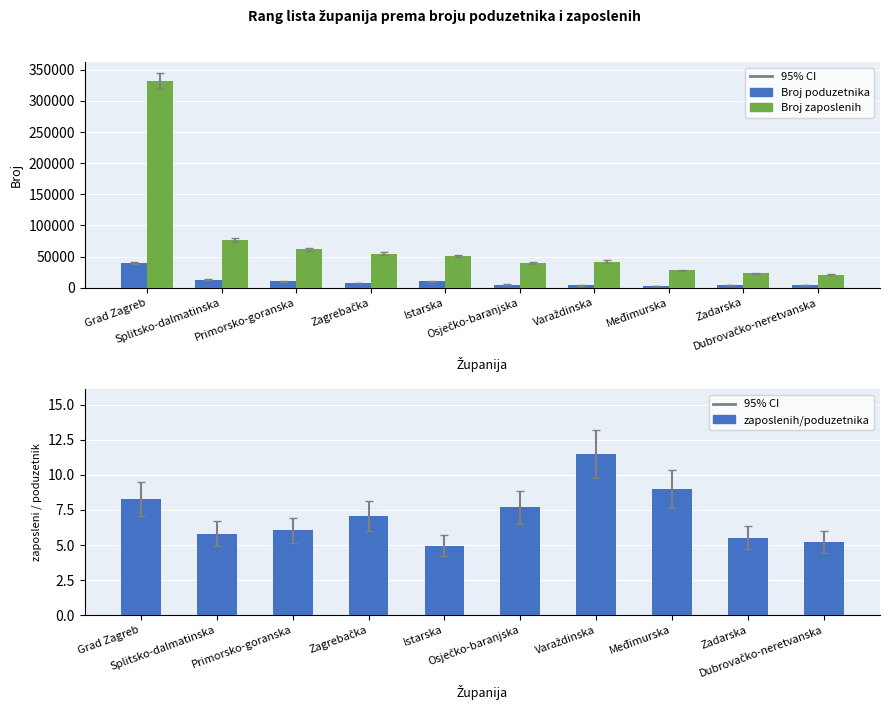

Reading left to right, what are all the values shown in this chart?

Broj poduzetnika: Grad Zagreb=40120.0	Splitsko-dalmatinska=13211.0	Primorsko-goranska=10189.0	Zagrebačka=7721.0	Istarska=10222.0	Osječko-baranjska=5103.0	Varaždinska=3670.0	Međimurska=3114.0	Zadarska=4273.0	Dubrovačko-neretvanska=3960.0
Broj zaposlenih: Grad Zagreb=331978.0	Splitsko-dalmatinska=76885.0	Primorsko-goranska=61588.0	Zagrebačka=54562.0	Istarska=50667.0	Osječko-baranjska=39184.0	Varaždinska=42138.0	Međimurska=27999.0	Zadarska=23534.0	Dubrovačko-neretvanska=20774.0
zaposlenih/poduzetnika: Grad Zagreb=8.3	Splitsko-dalmatinska=5.8	Primorsko-goranska=6.0	Zagrebačka=7.1	Istarska=5.0	Osječko-baranjska=7.7	Varaždinska=11.5	Međimurska=9.0	Zadarska=5.5	Dubrovačko-neretvanska=5.2